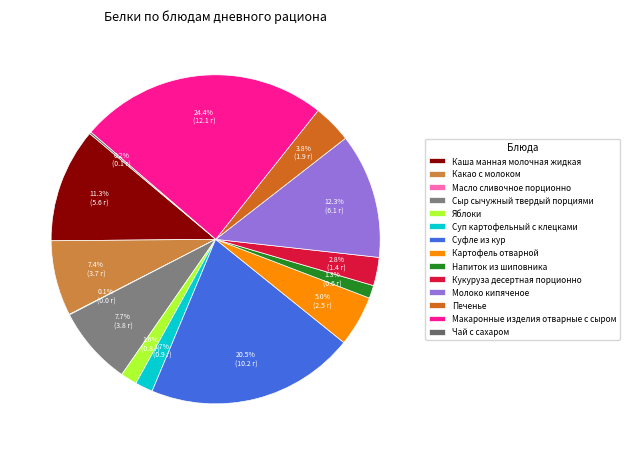

What is the change in value from Напиток из шиповника to Макаронные изделия отварные с сыром?

+11.5